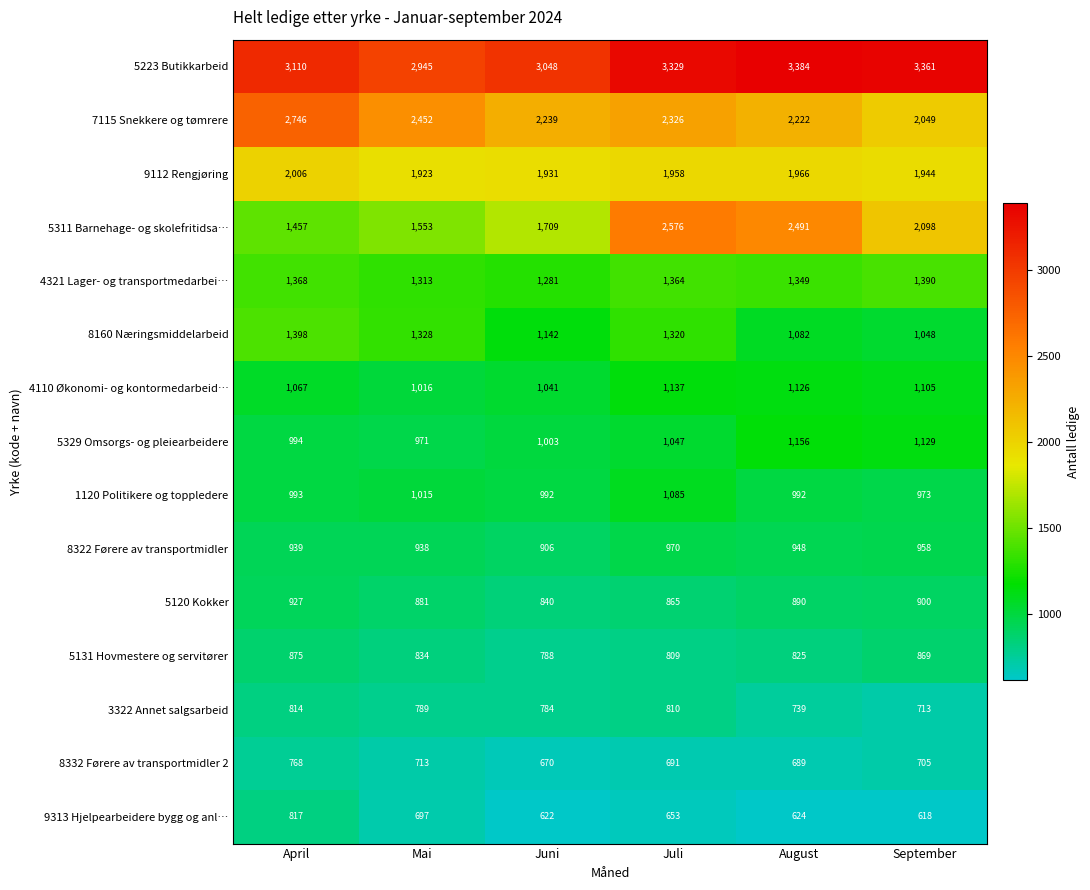

Which series has the largest range (max minus min)?

5311 Barnehage- og skolefritidsa…